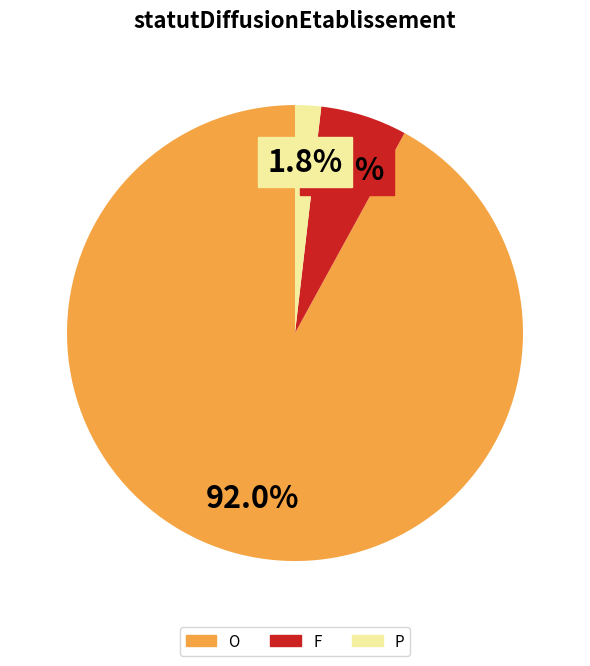

Do O and F together represent more than half of the pie?

Yes